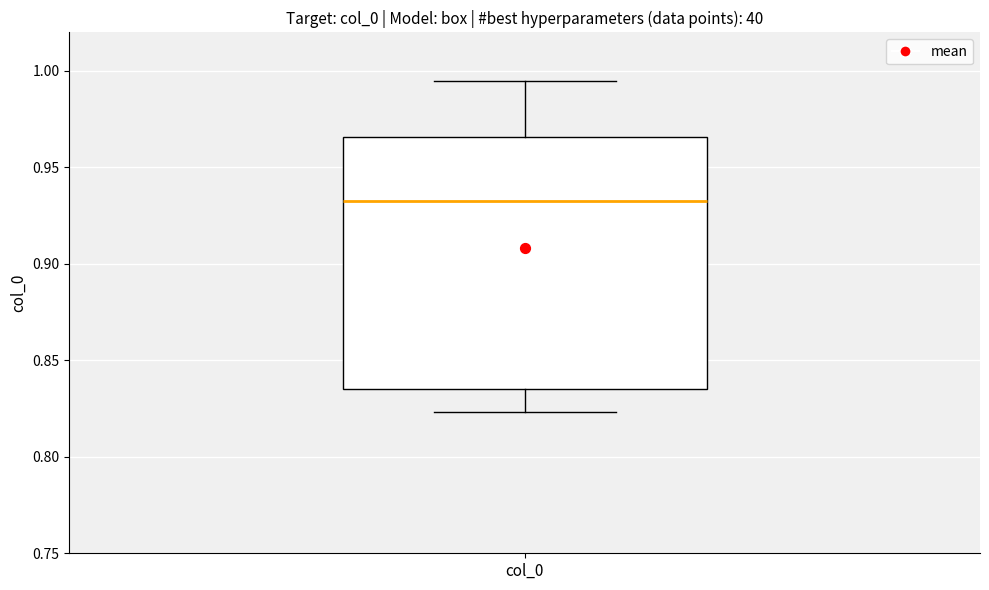

Transcribe this box plot: give where the median line is, the range the box spans, and where the two whiskers end, as read against the y-axis. The values are not printed on the chart, so give them approximately, as read against the axis.

median 0.935, box 0.835 to 0.965, whiskers 0.825 to 0.995